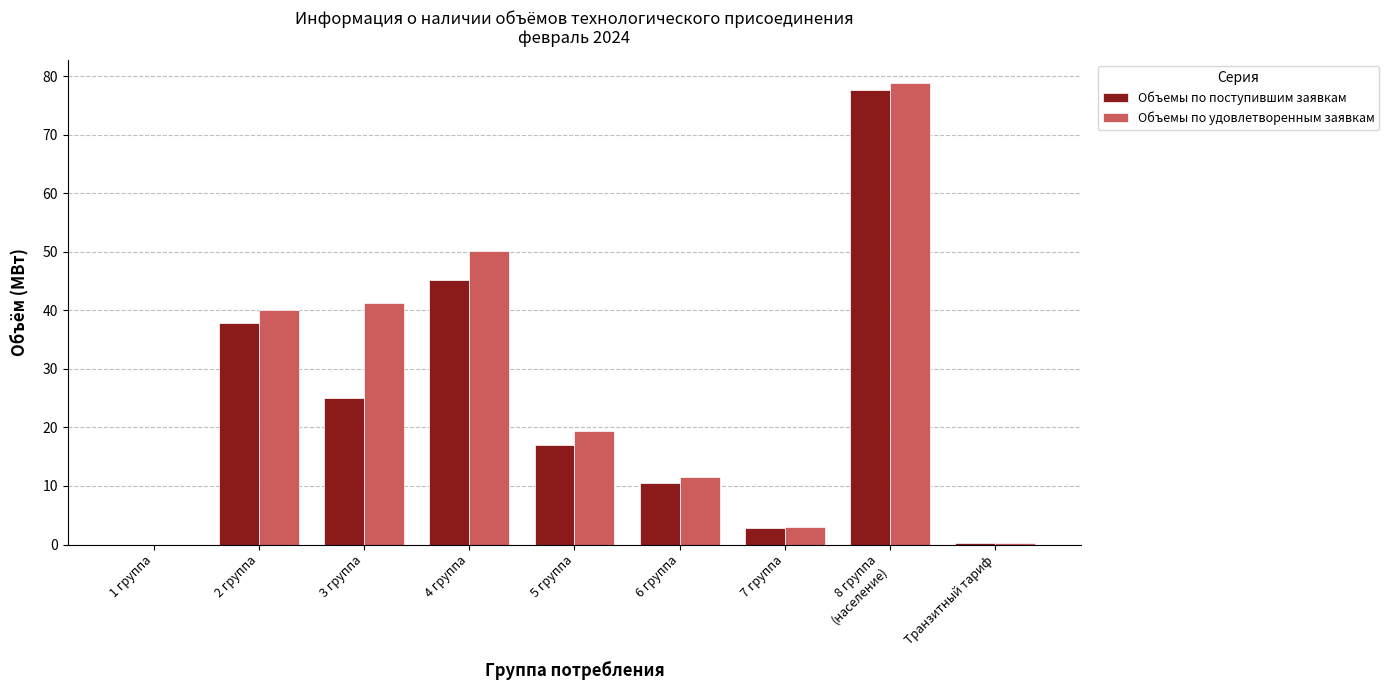

At which category is the sum across all series the highest?

8 группа
(население)